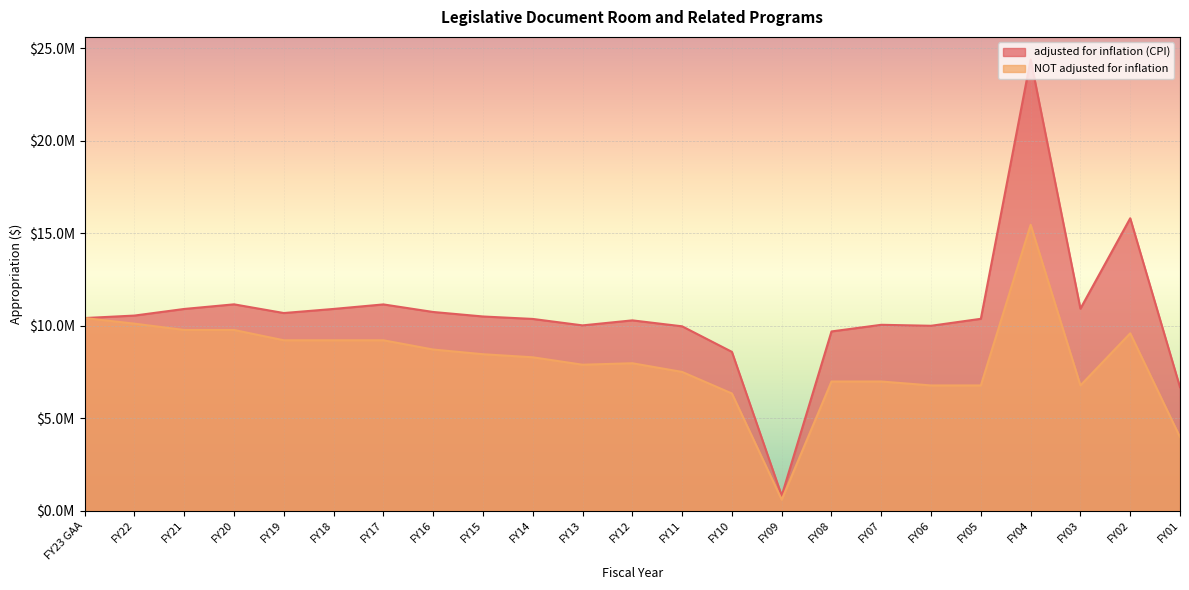

What is the spread (max minus min) of values at FY16?

2030182